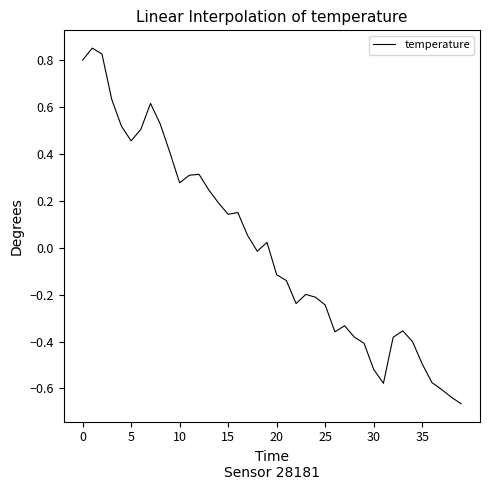

What is the label of the 28th point from the right?

12